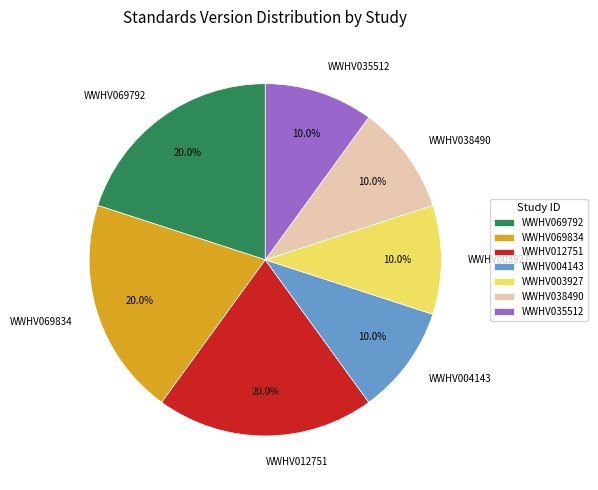

Combined, what portion of the pie is WWHV035512 and WWHV069834?

30.0%